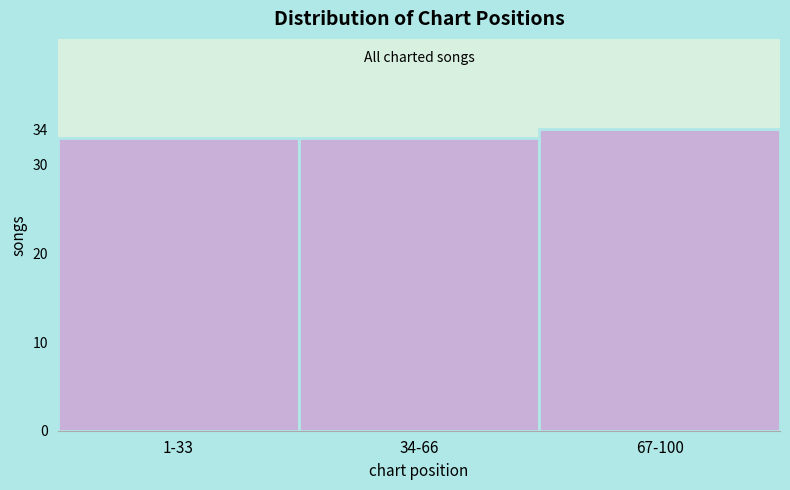

Reading left to right, transcribe all the data shown in this chart.

33	33	34